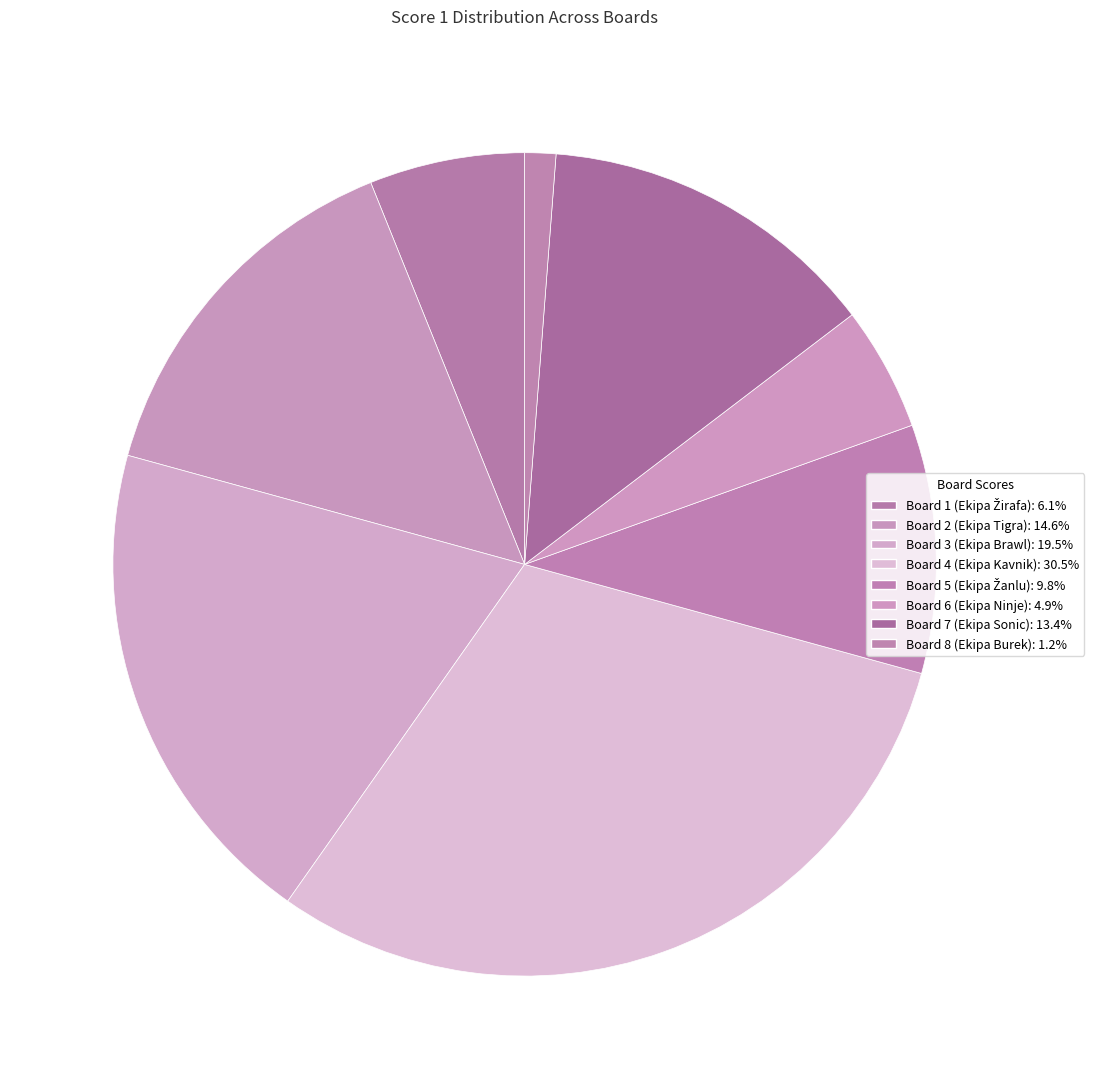

The Board 4 (Ekipa Kavnik) slice represents 30% of the pie. True or false?

True